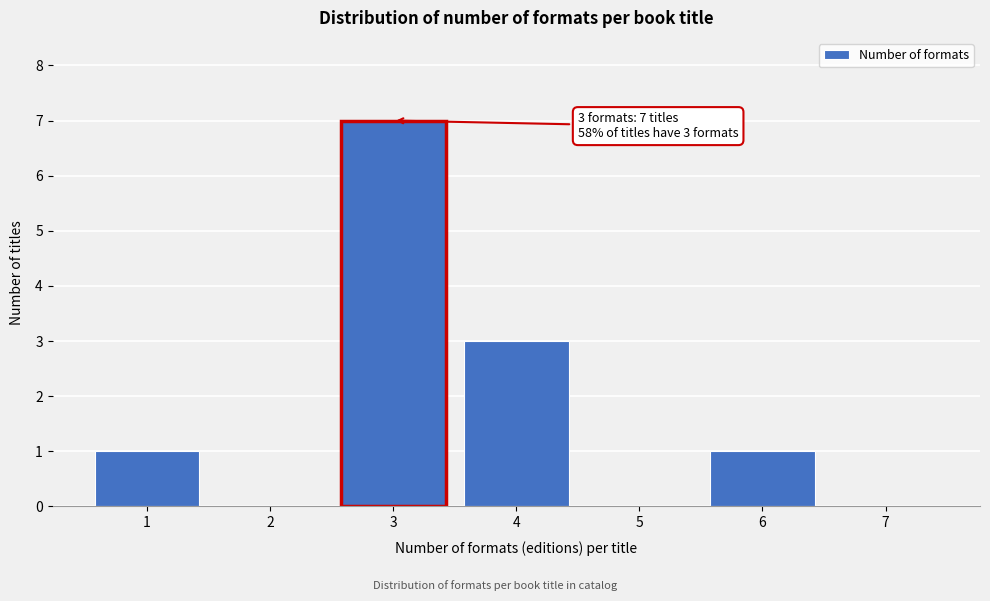

Reading left to right, transcribe all the data shown in this chart.

1=1	2=0	3=7	4=3	5=0	6=1	7=0